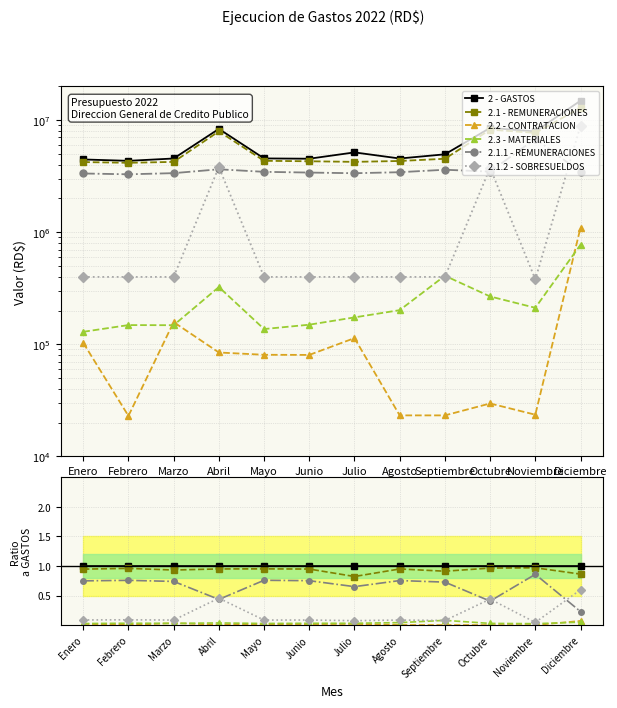

Is this an area chart (filled region under the line)?

No